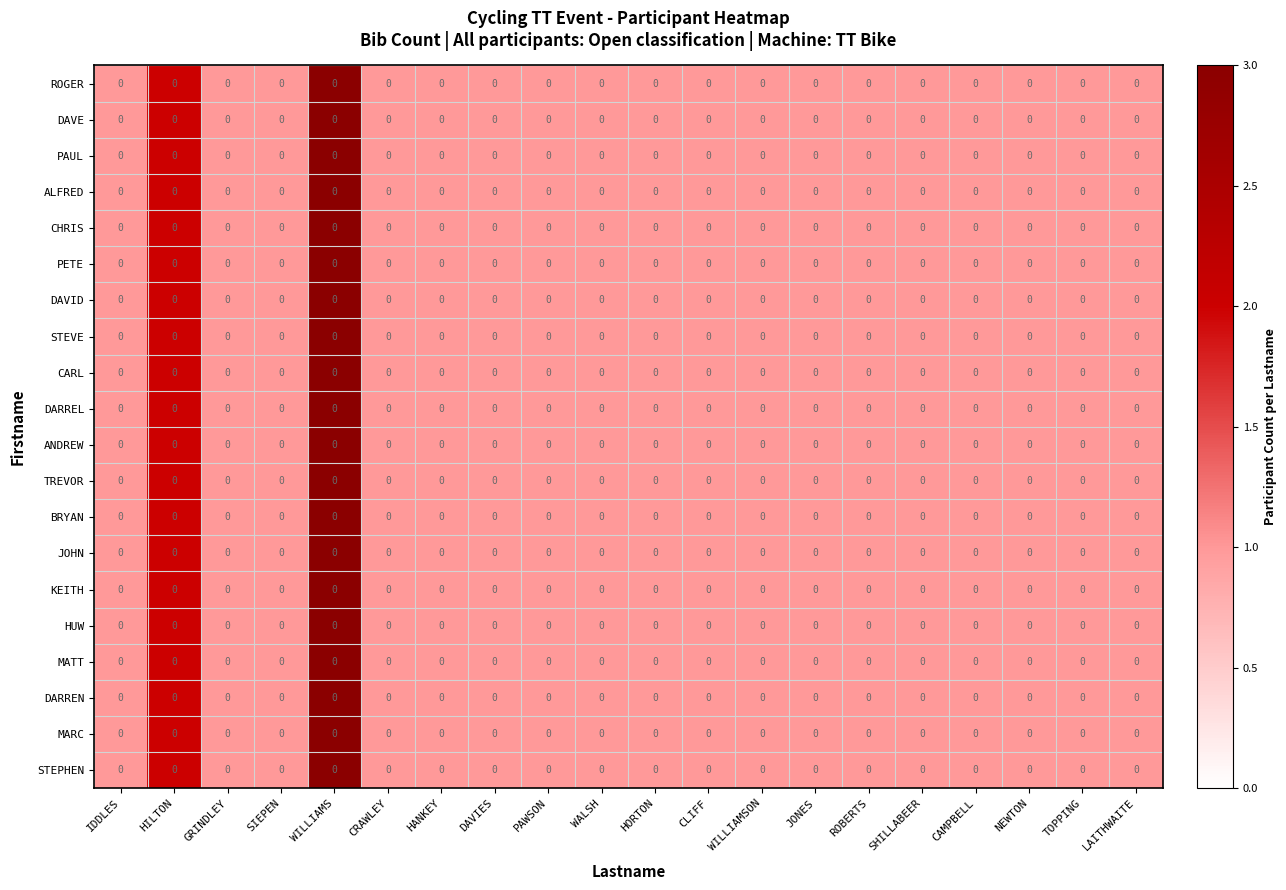

Rank the series by their maximum value, from lowest to highest.

ROGER, DAVE, PAUL, ALFRED, CHRIS, PETE, DAVID, STEVE, CARL, DARREL, ANDREW, TREVOR, BRYAN, JOHN, KEITH, HUW, MATT, DARREN, MARC, STEPHEN